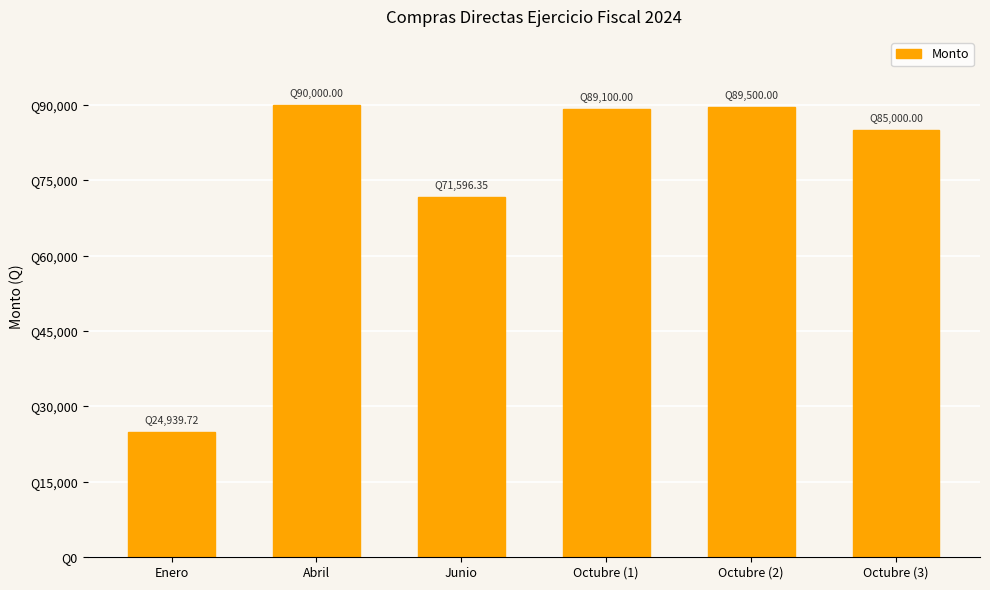

The chart shows a value of 90000.0 at Abril. True or false?

True